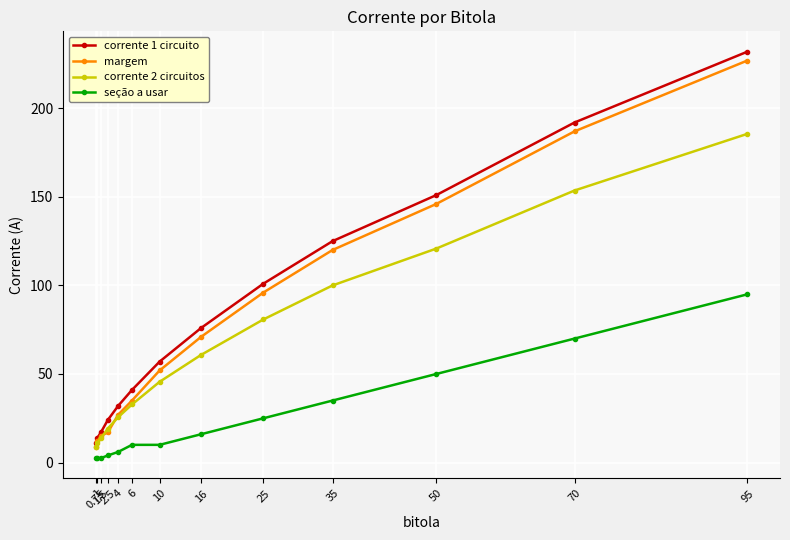

The seção a usar series shows 6.0 at 4. True or false?

True